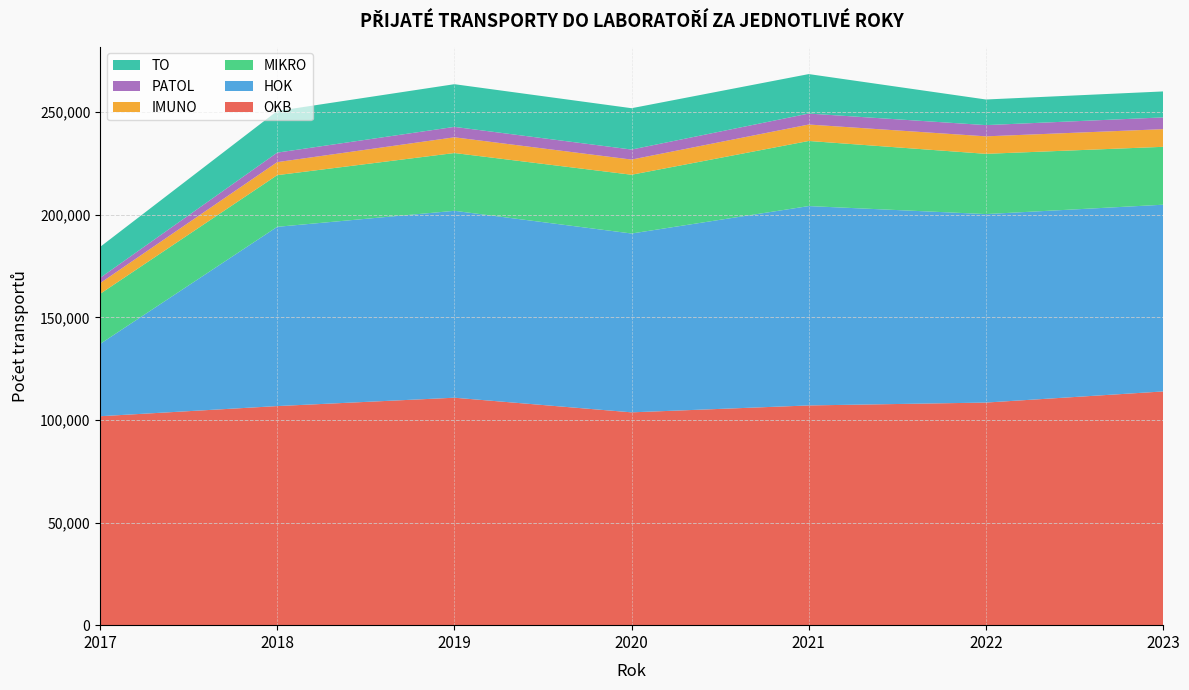

Reading left to right, what are all the values shown in this chart?

OKB: 2017=101810	2018=106753	2019=110830	2020=103702	2021=107066	2022=108467	2023=113889
HOK: 2017=35196	2018=87348	2019=91074	2020=87142	2021=97148	2022=91843	2023=90984
MIKRO: 2017=24410	2018=25183	2019=28157	2020=28634	2021=31727	2022=29360	2023=28212
IMUNO: 2017=5217	2018=6340	2019=7661	2020=7389	2021=8009	2022=8519	2023=8605
PATOL: 2017=2554	2018=4629	2019=5074	2020=4890	2021=5340	2022=5472	2023=5729
TO: 2017=15097	2018=20291	2019=20804	2020=20140	2021=19239	2022=12482	2023=12652